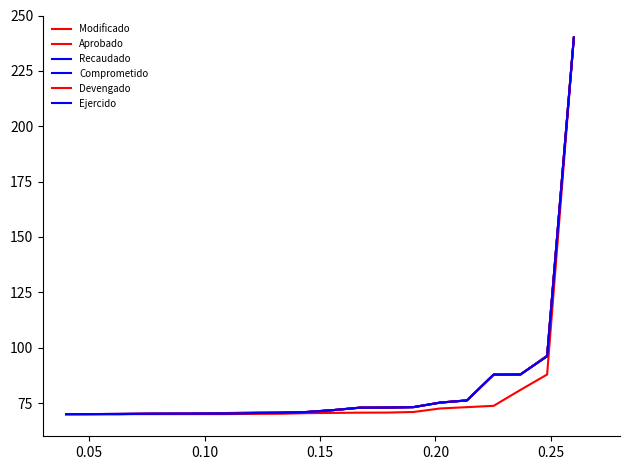

Is this an area chart (filled region under the line)?

No